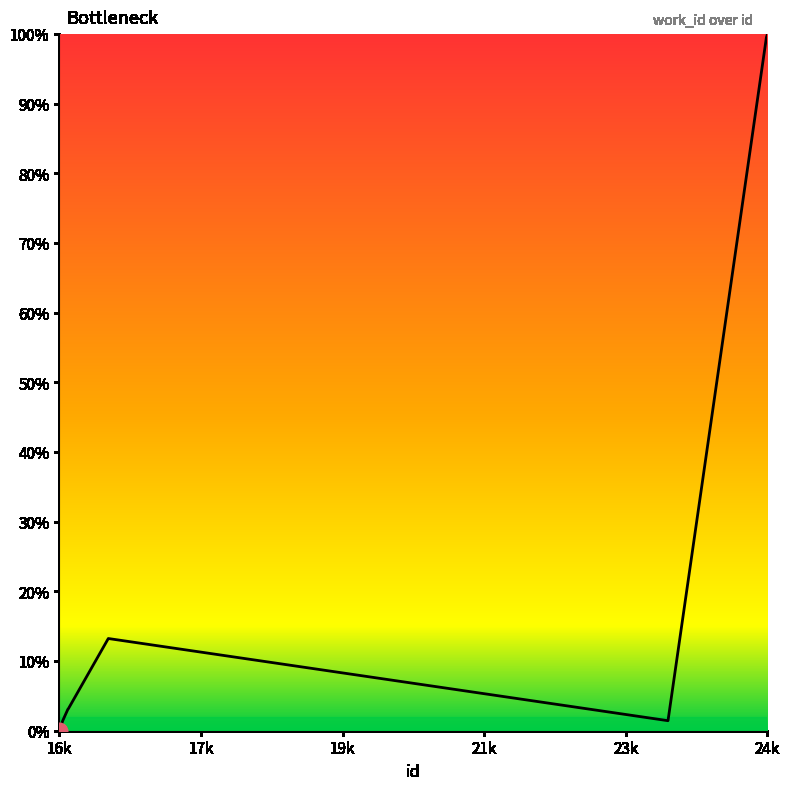

What is the difference between the maximum and minimum values?

100.0